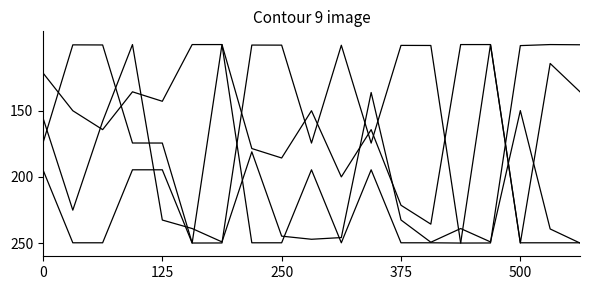

How many lines are shown in the chart?

4